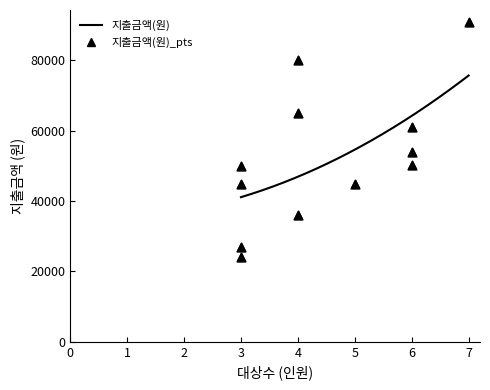

What is the change in value from 5 to 6?

+9000